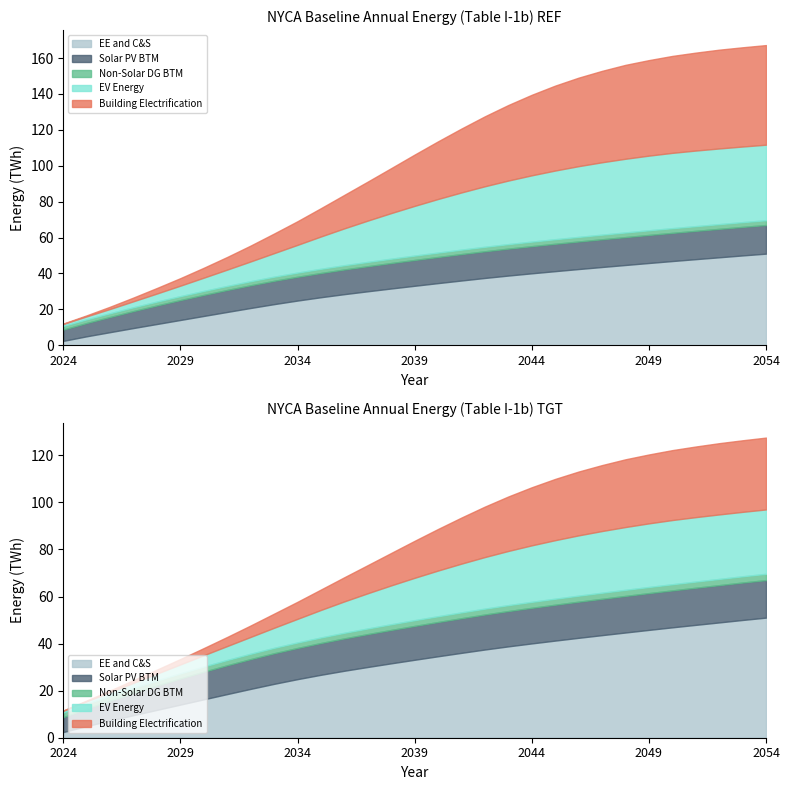

What value does the Solar PV BTM series have at 2025, to the nearest 50?

7400